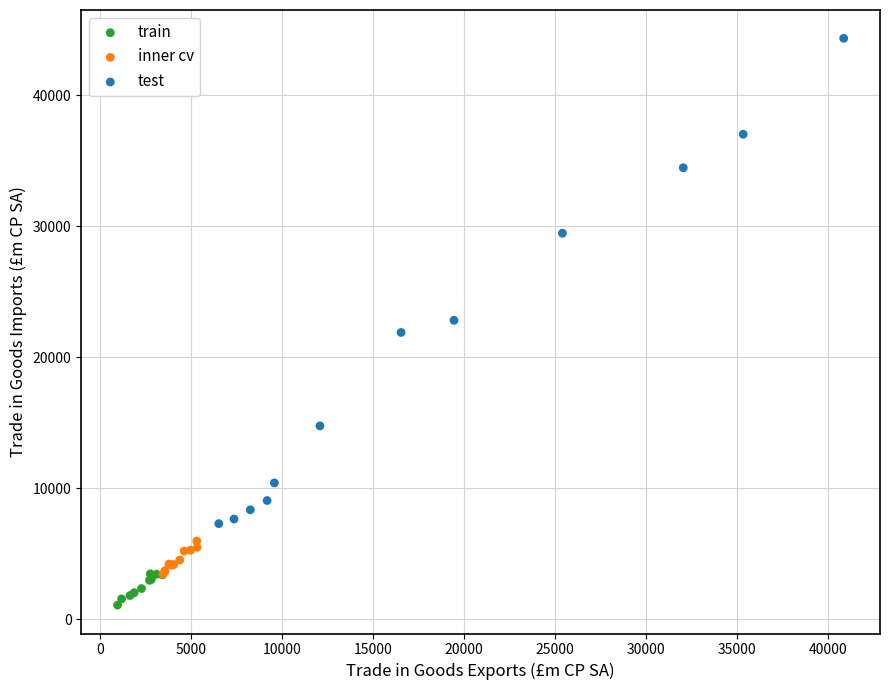

Which series contains the lowest Y value?

train